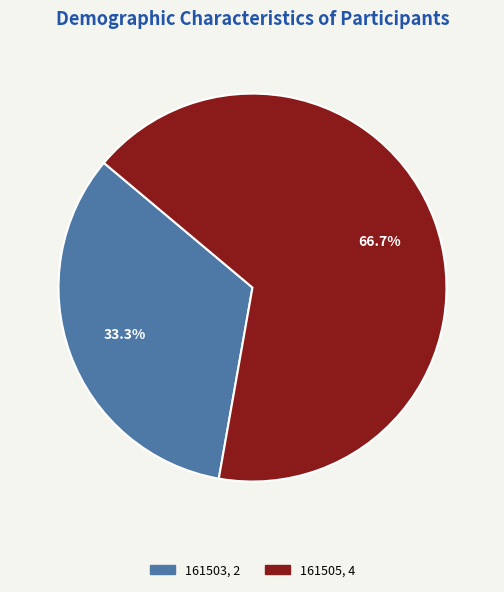

What is the majority slice?

161505